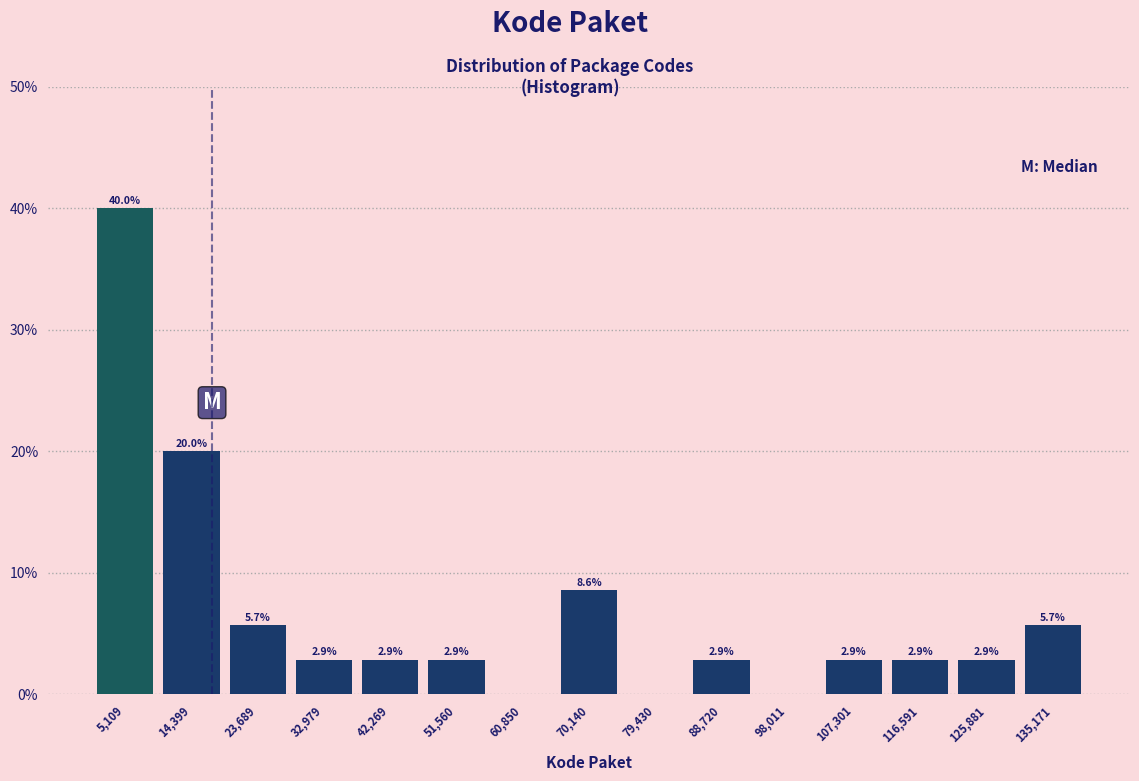

Over which range of the x-axis is the bar tallest?

0 to 10000